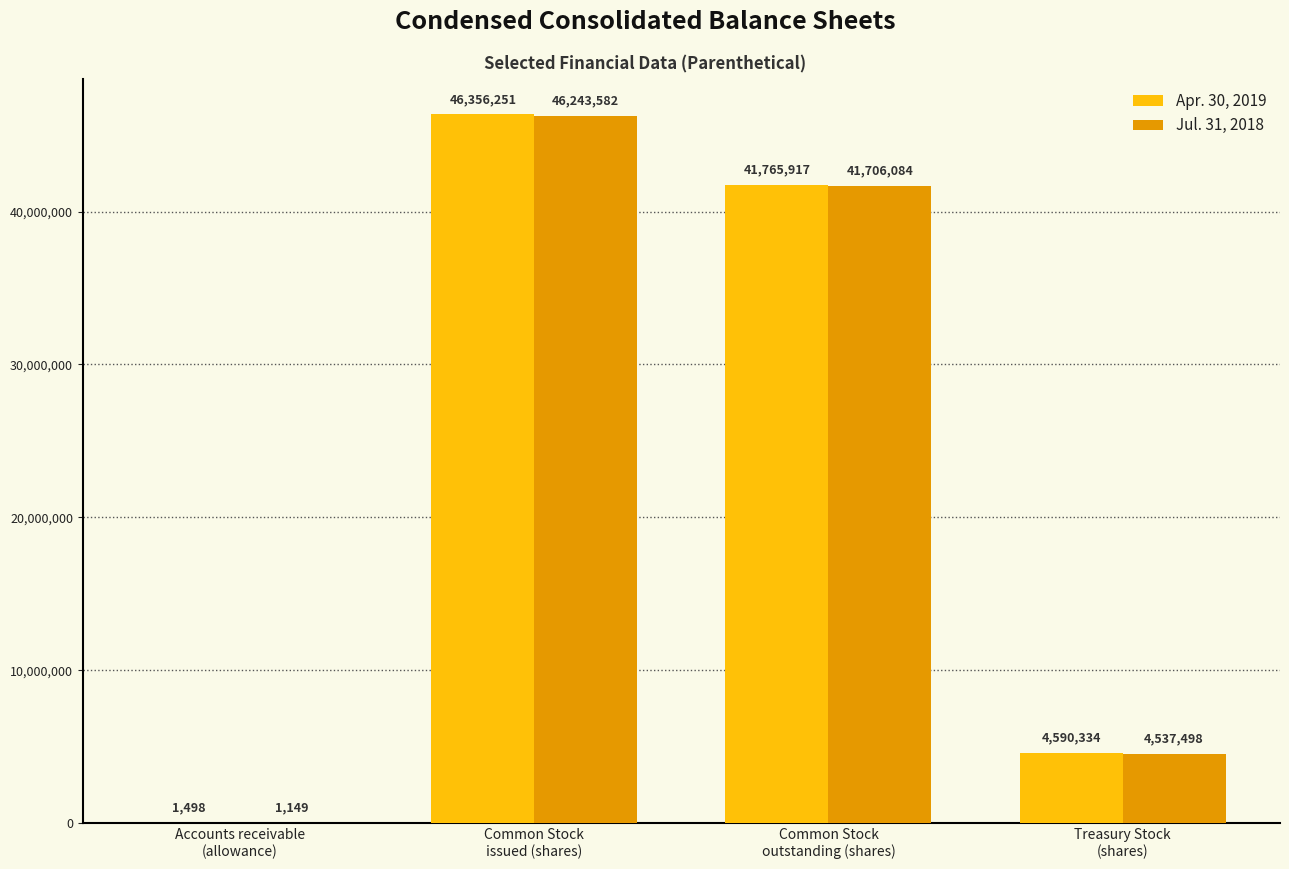

What is the highest value of the Apr. 30, 2019 series?

46356251